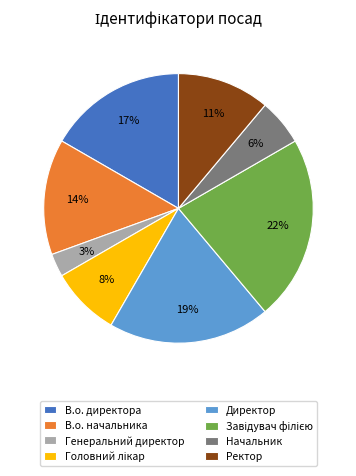

True or false: Ректор accounts for 1% of the total.

False